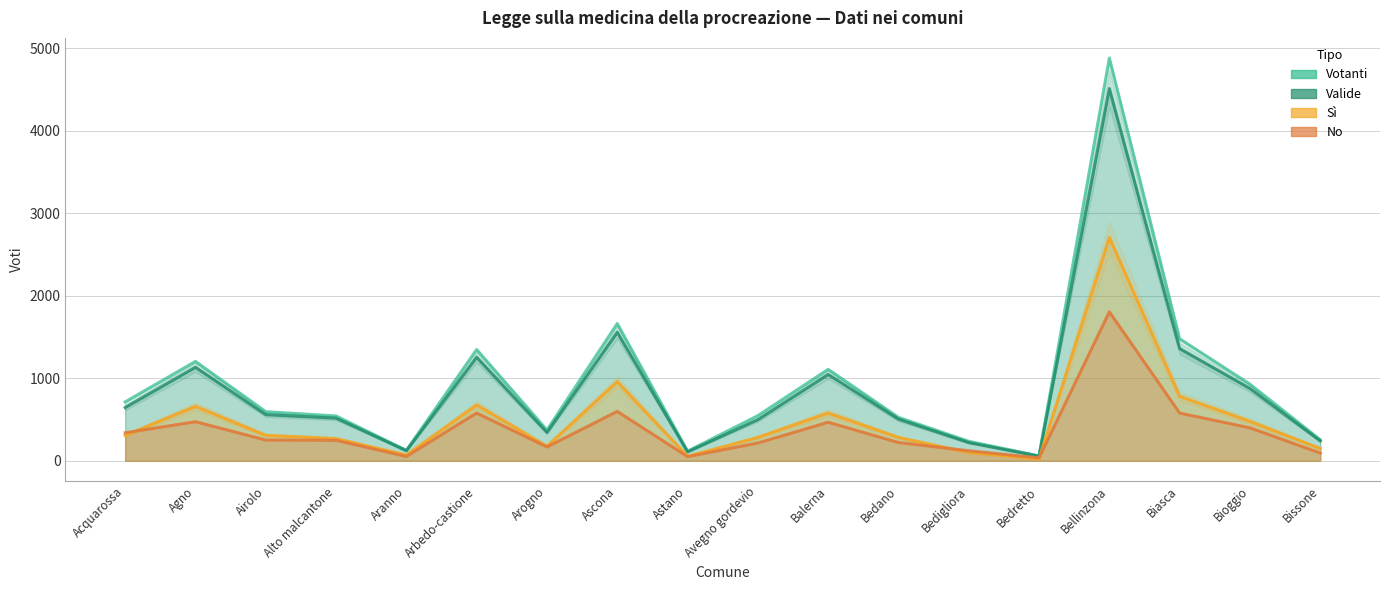

What is the minimum value for No?

35